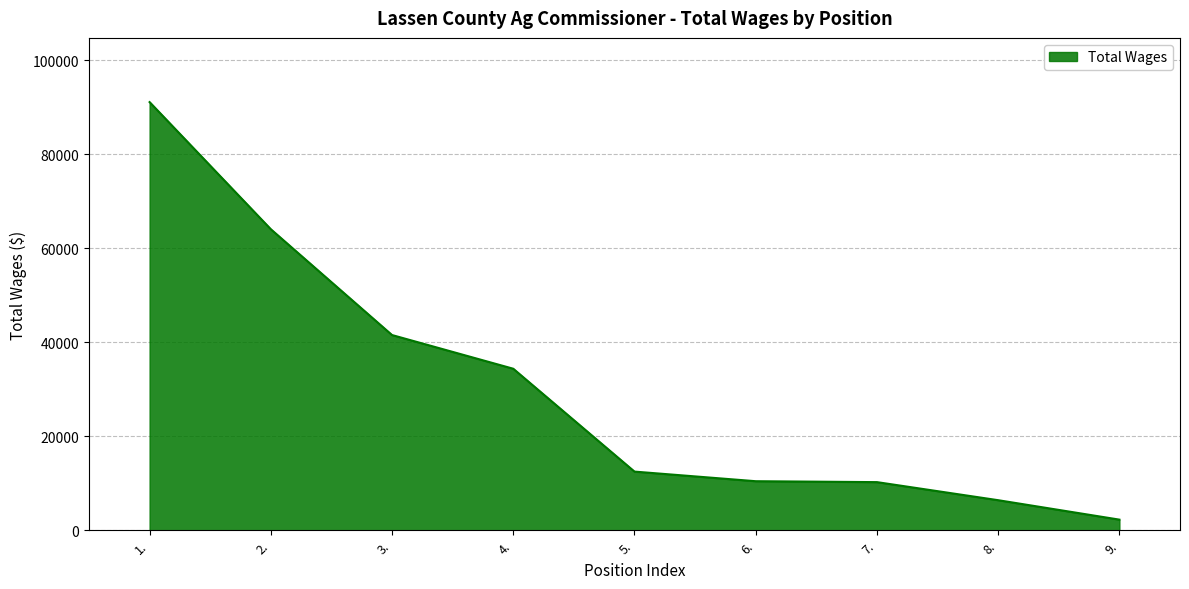

What is the maximum value shown in the chart?

91108